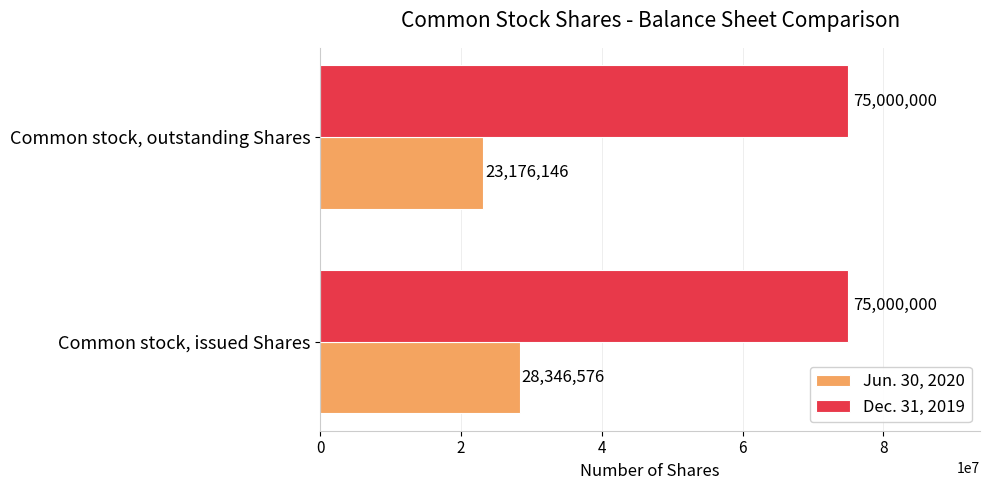

Which category has the lowest value in the Jun. 30, 2020 series?

Common stock, outstanding Shares